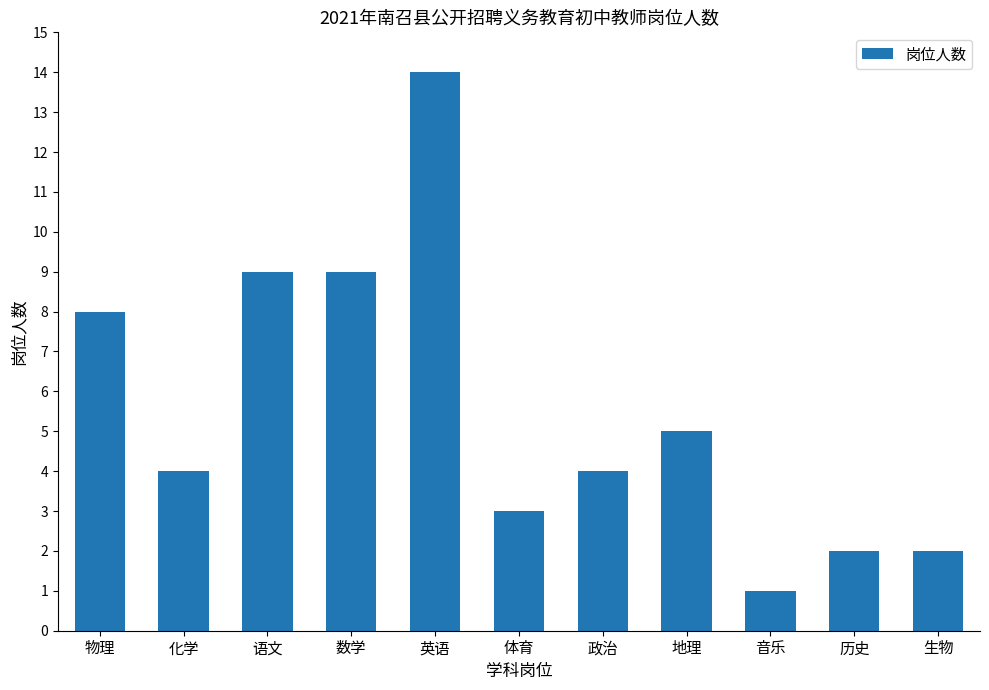

Reading left to right, extract all data points from this chart.

物理=8	化学=4	语文=9	数学=9	英语=14	体育=3	政治=4	地理=5	音乐=1	历史=2	生物=2